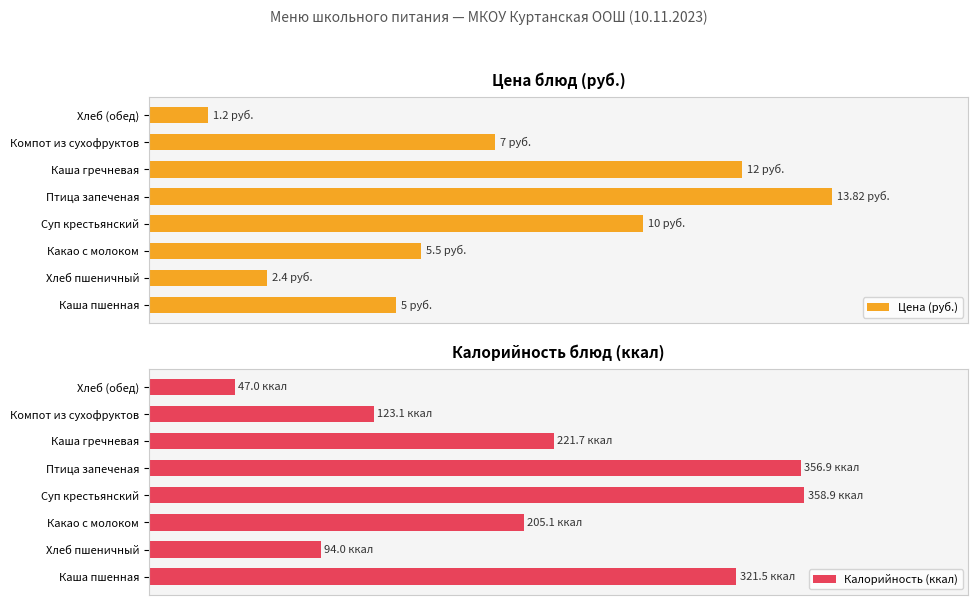

At how many categories does at least one series exceed 82?

7